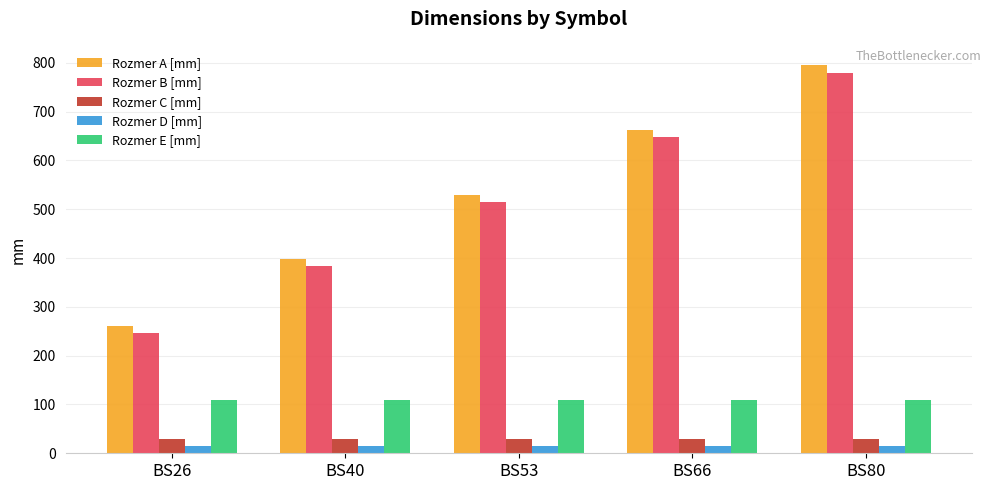

Reading left to right, what are all the values shown in this chart?

Rozmer A [mm]: BS26=260	BS40=398	BS53=530	BS66=663	BS80=795
Rozmer B [mm]: BS26=246	BS40=383	BS53=515	BS66=648	BS80=780
Rozmer C [mm]: BS26=30	BS40=30	BS53=30	BS66=30	BS80=30
Rozmer D [mm]: BS26=15	BS40=15	BS53=15	BS66=15	BS80=15
Rozmer E [mm]: BS26=110	BS40=110	BS53=110	BS66=110	BS80=110